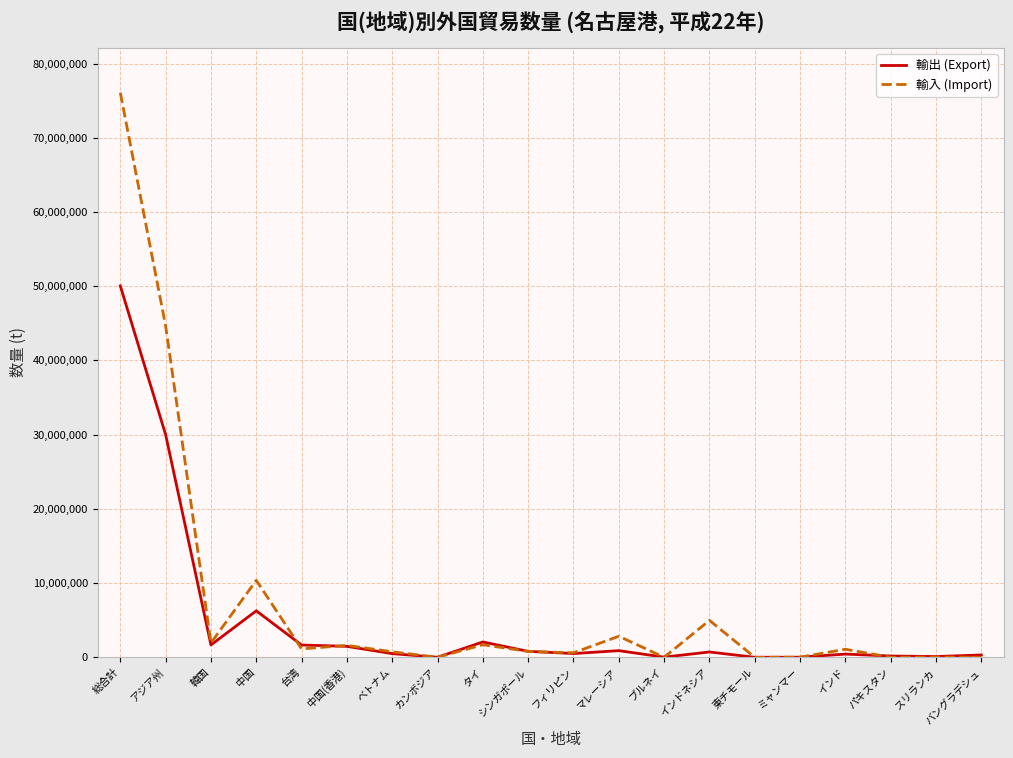

Which category has the highest value across all series?

総合計